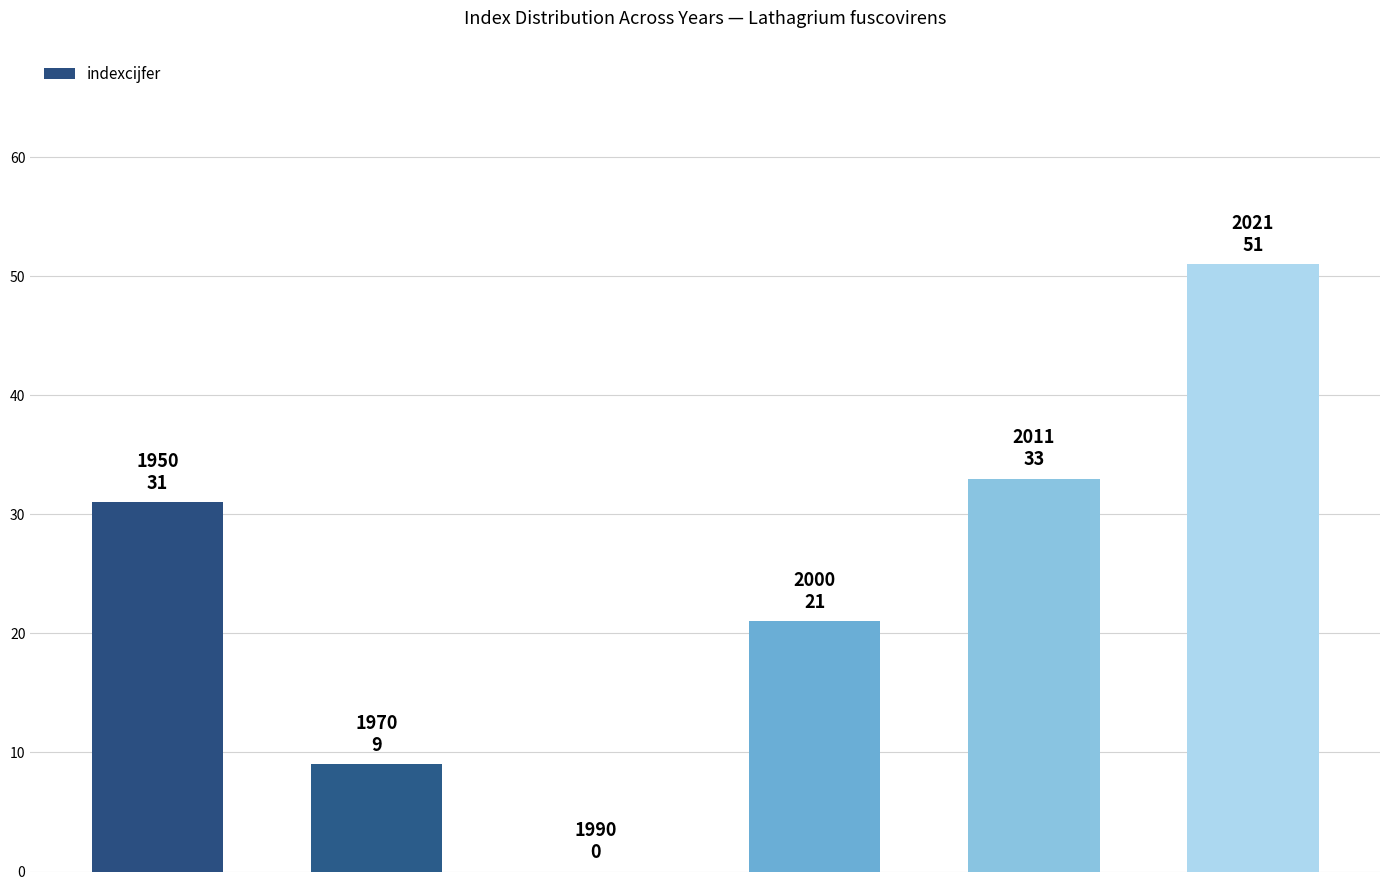

What is the greatest value displayed?

51